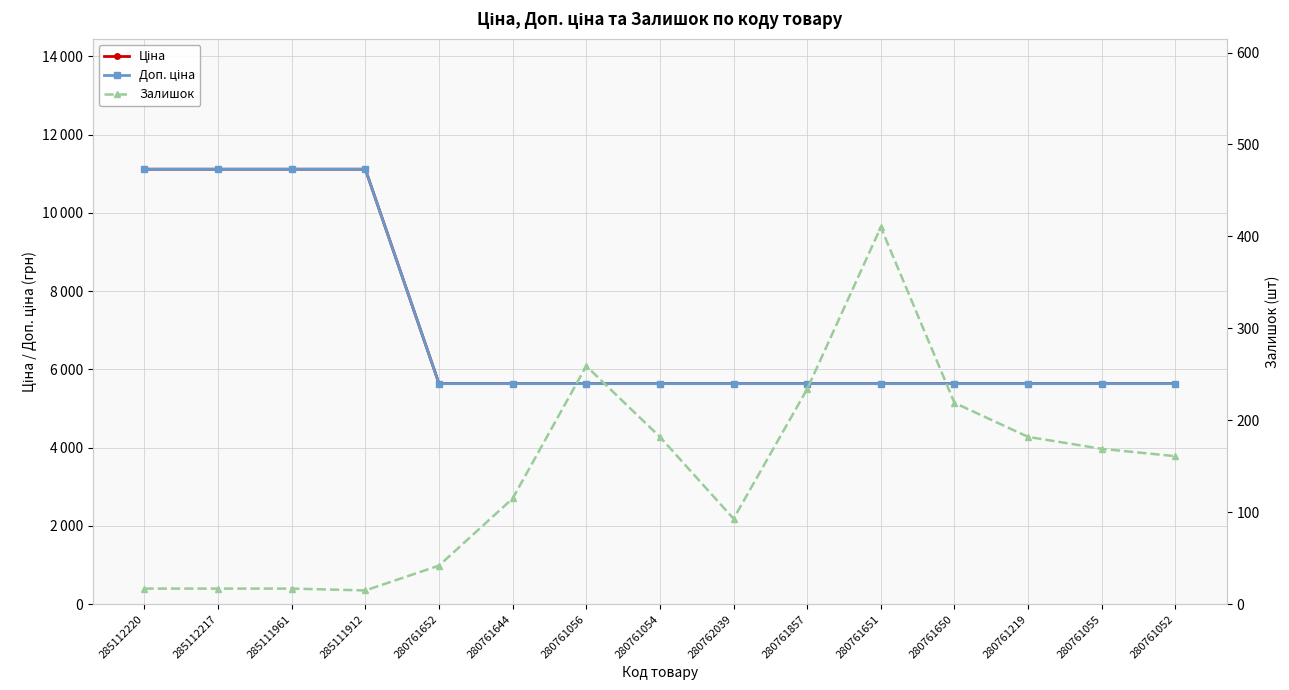

True or false: Доп. ціна and Залишок intersect in this chart.

False